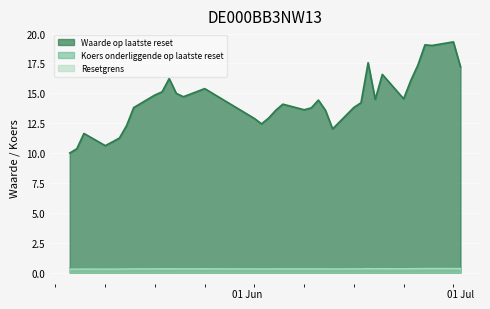

How many distinct data groups are displayed?

3